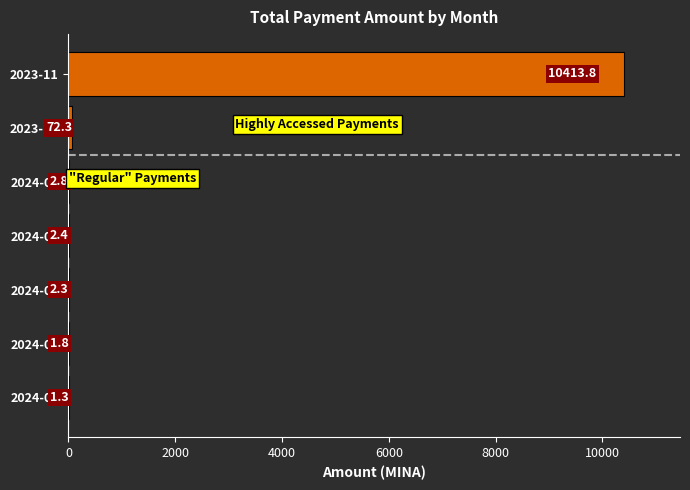

True or false: the data shows 72.3 at 2023-12.

True